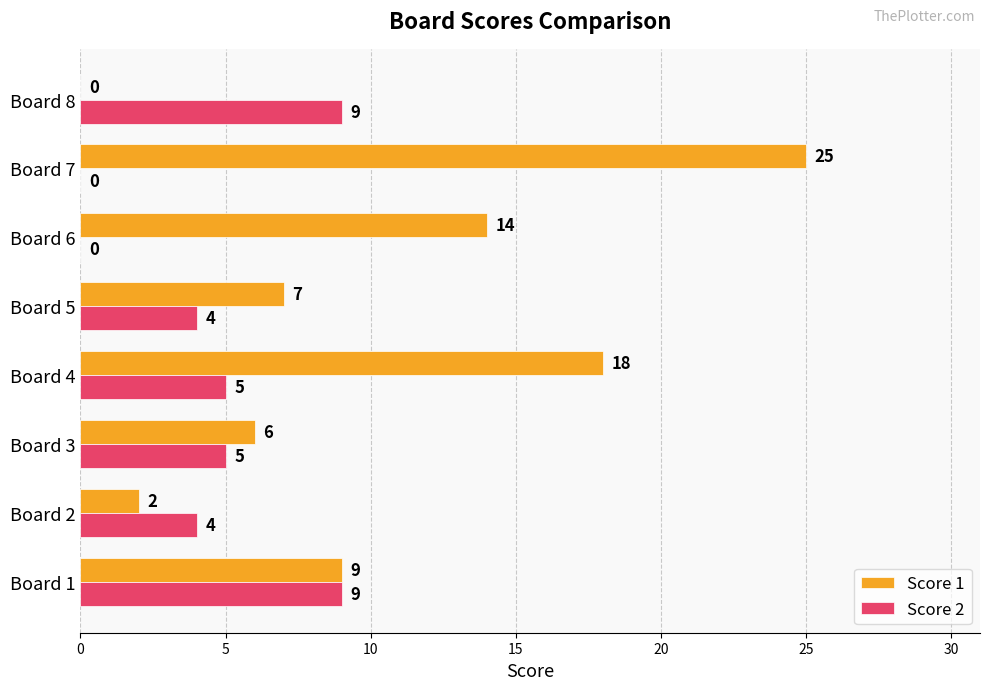

Between Board 2 and Board 3, which series saw the biggest shift?

Score 1